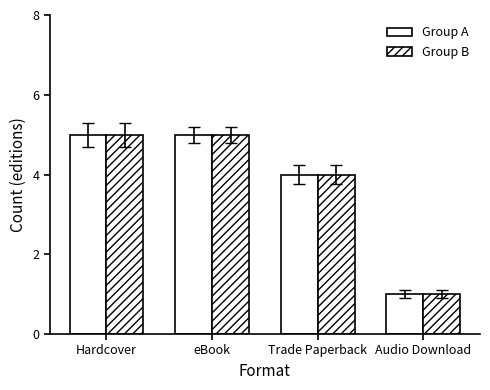

How many distinct data groups are displayed?

2